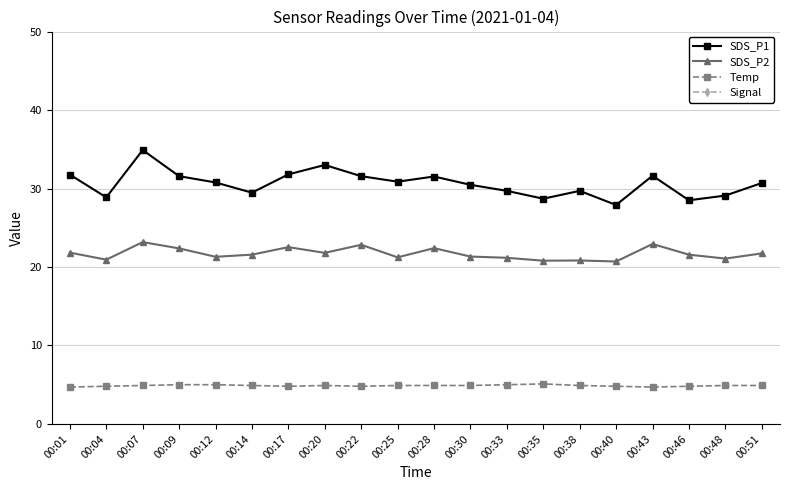

What is the average value of the Temp series?

4.9